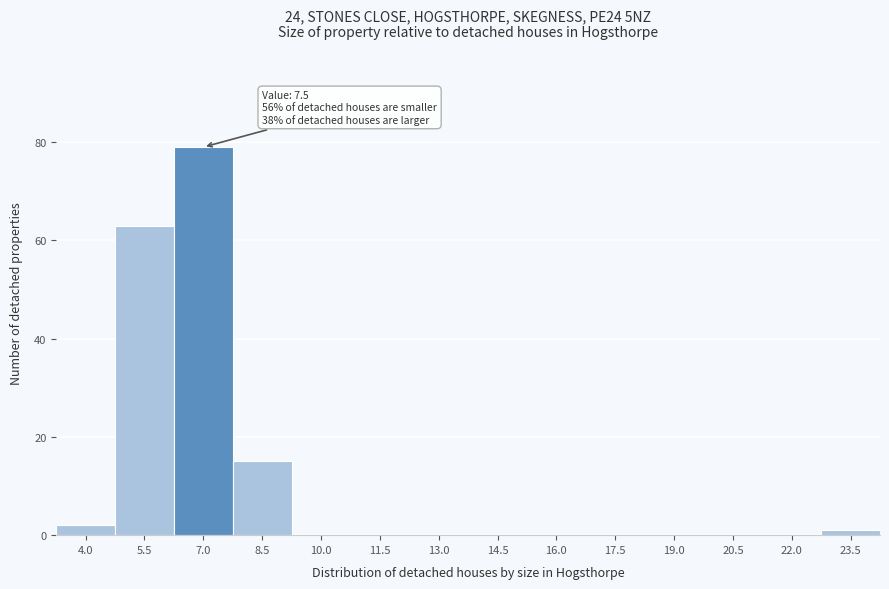

Reading left to right, what are all the values shown in this chart?

4.0=2	5.5=63	7.0=79	8.5=15	10.0=0	11.5=0	13.0=0	14.5=0	16.0=0	17.5=0	19.0=0	20.5=0	22.0=0	23.5=1